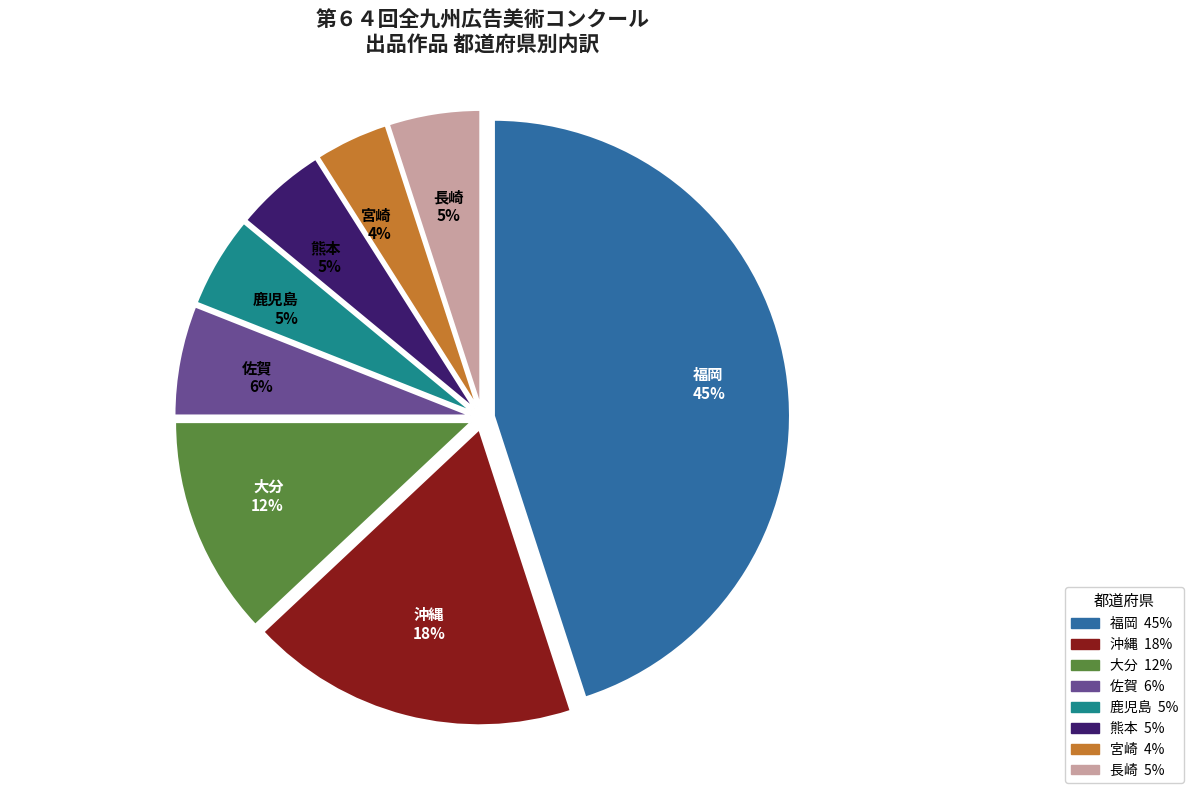

To the nearest percent, what is the average slice percentage?

12%